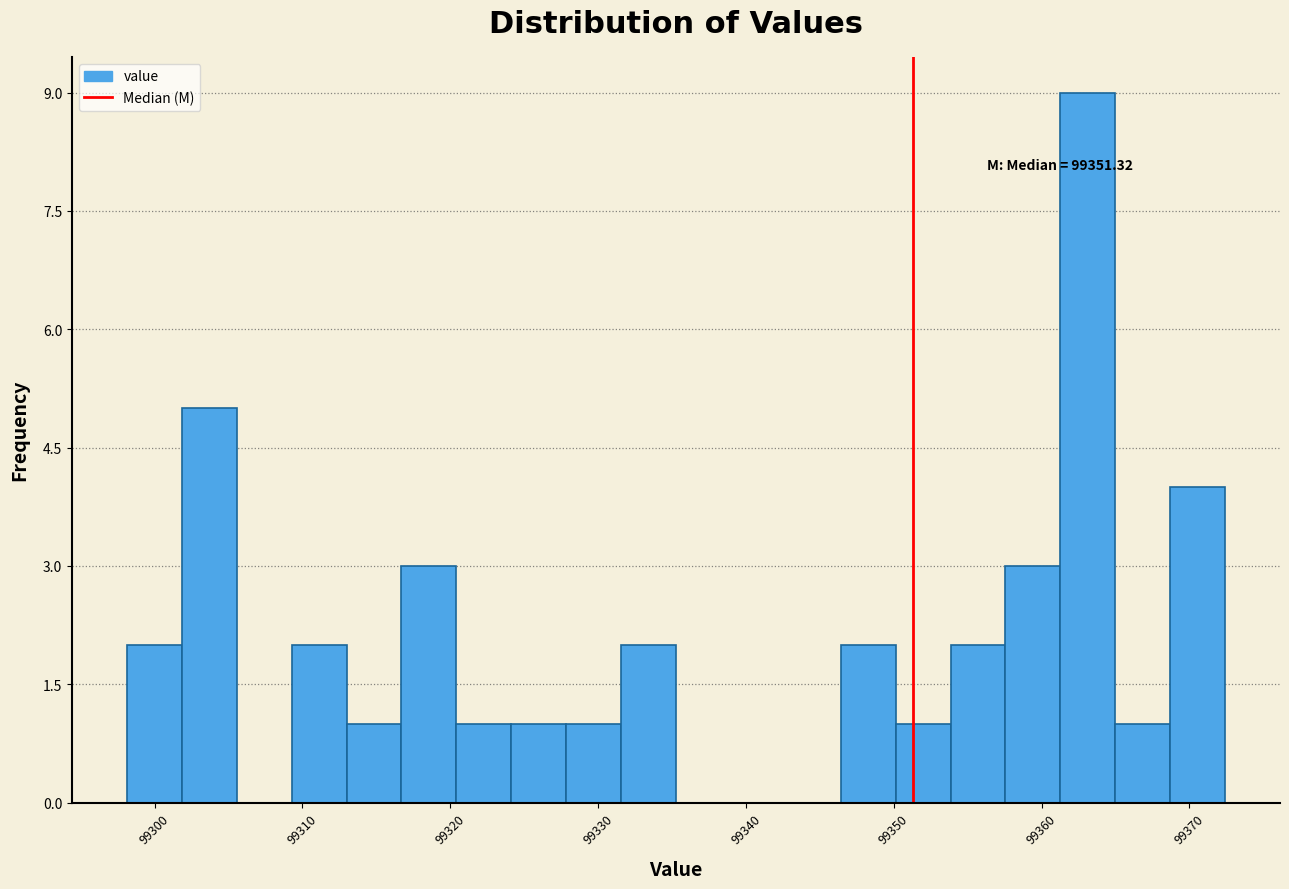

Around what value on the x-axis is the tallest bar? Give the approximate position of its centre, as read against the axis.

99363